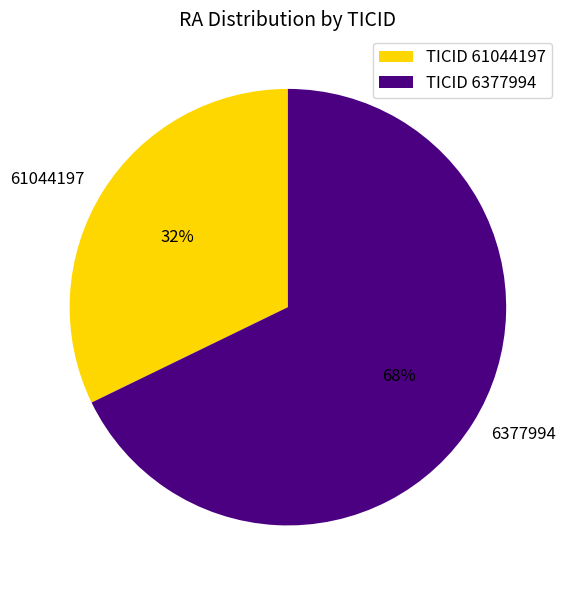

Rank the categories by value from lowest to highest.

61044197, 6377994